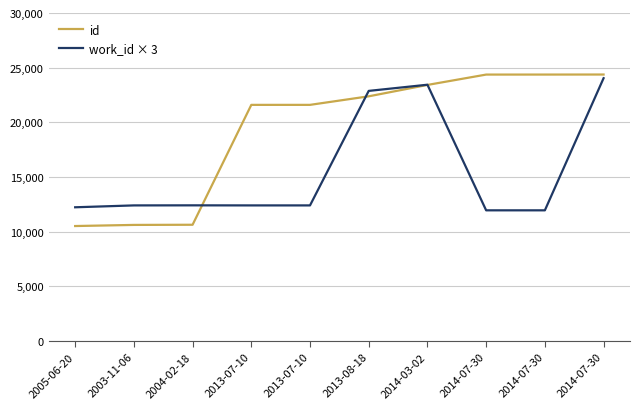

List the series in order of their peak value, highest first.

id, work_id × 3